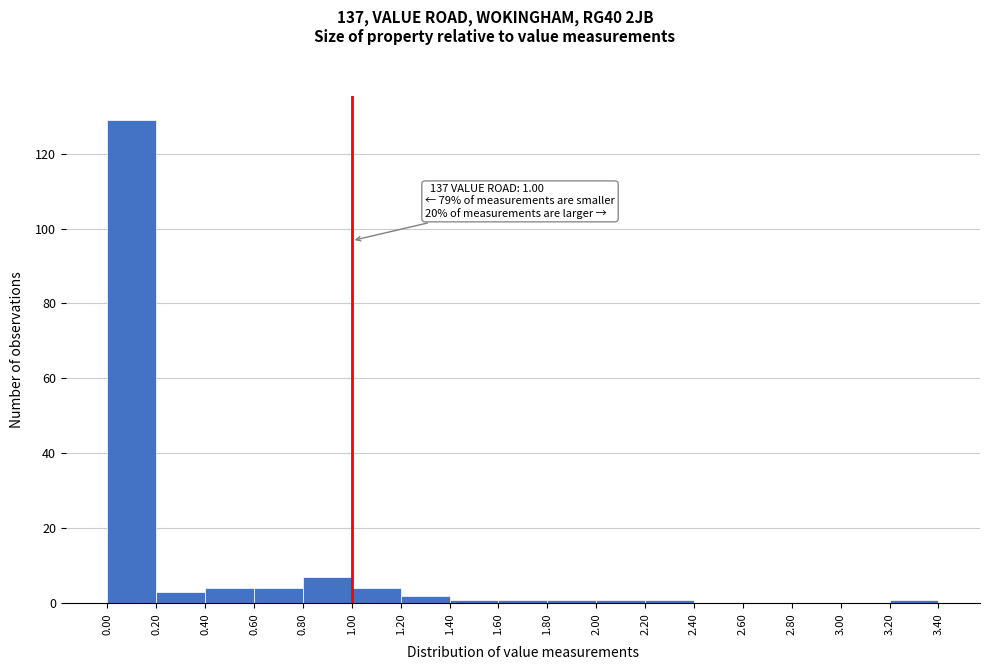

Over which range of the x-axis is the bar tallest?

0.00 to 0.20